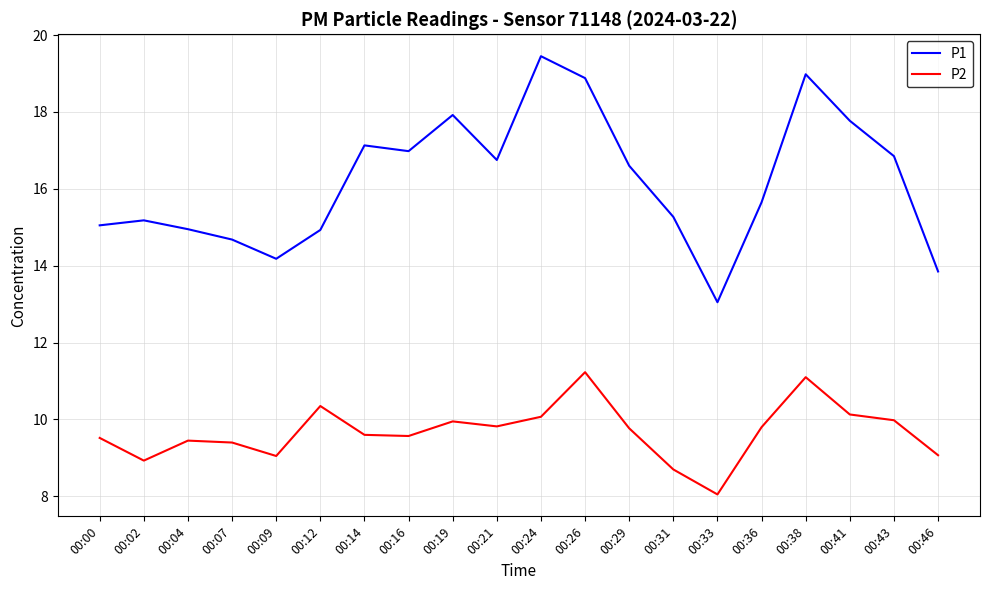

What is the lowest value of the P1 series?

13.1